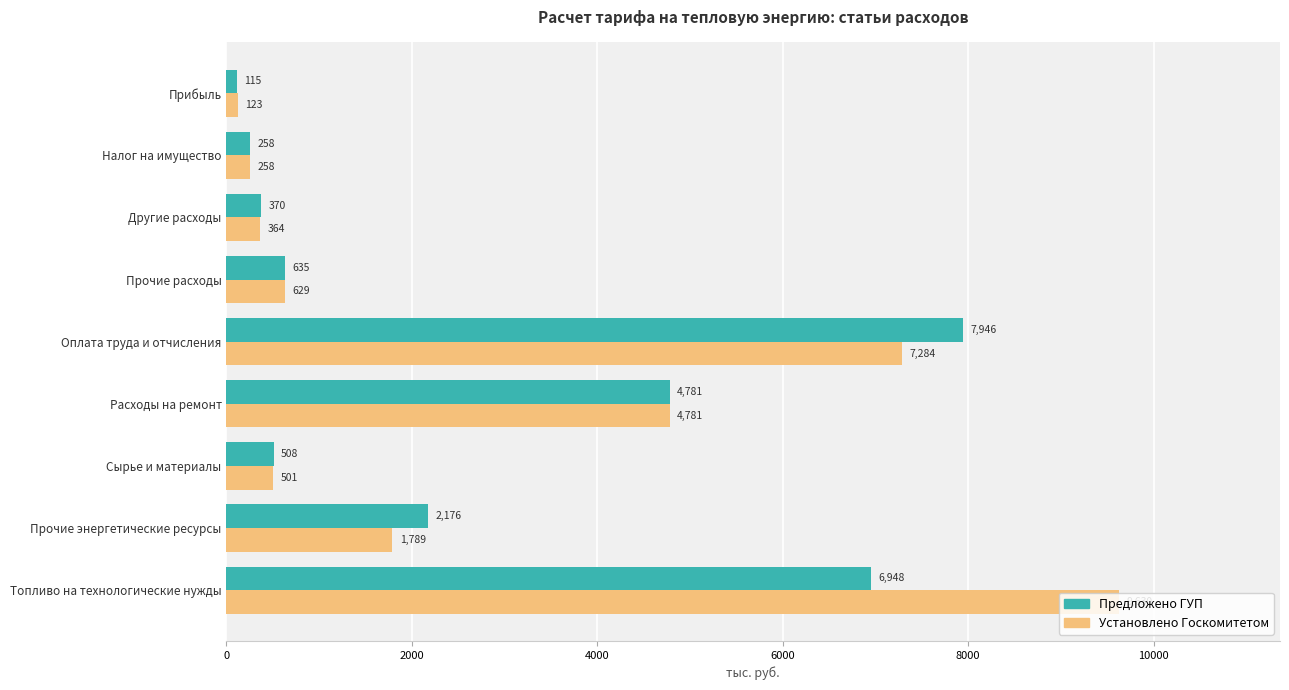

Is it true that Установлено Госкомитетом equals 9630.1 at Топливо на технологические нужды?

True